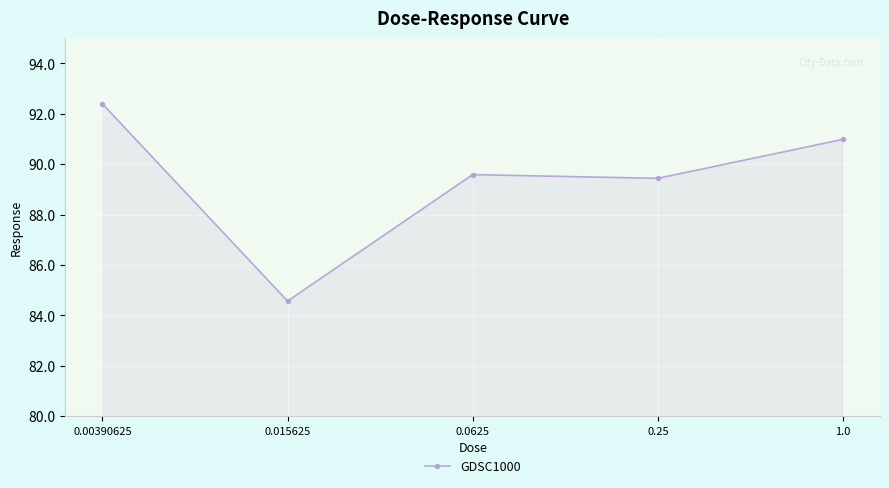

The value at 1.0 is 21.4. True or false?

False